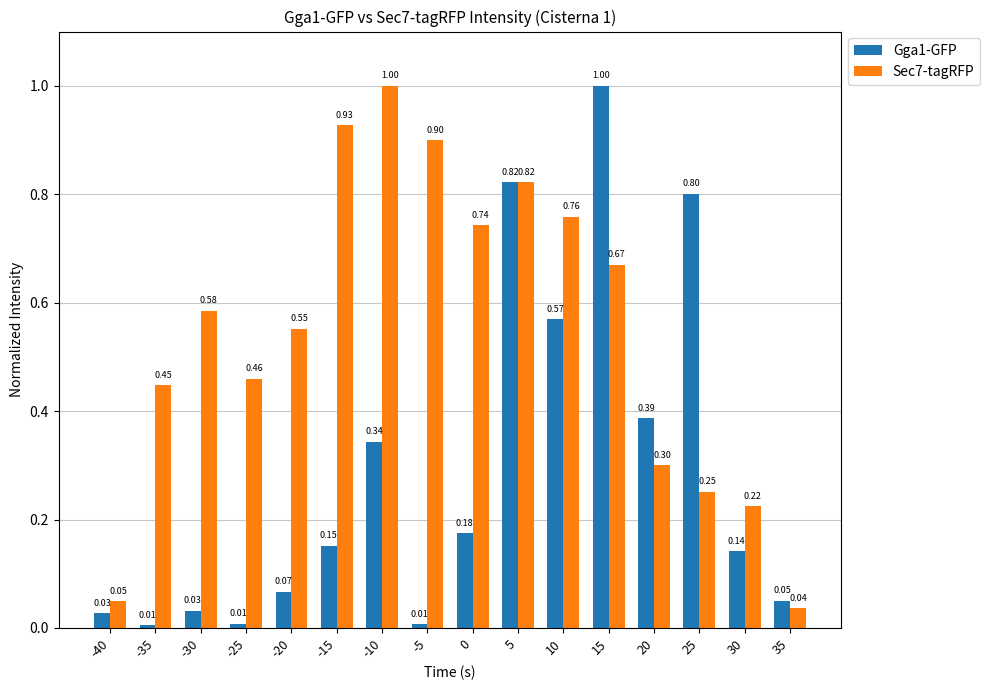

At which category is the sum across all series the highest?

15